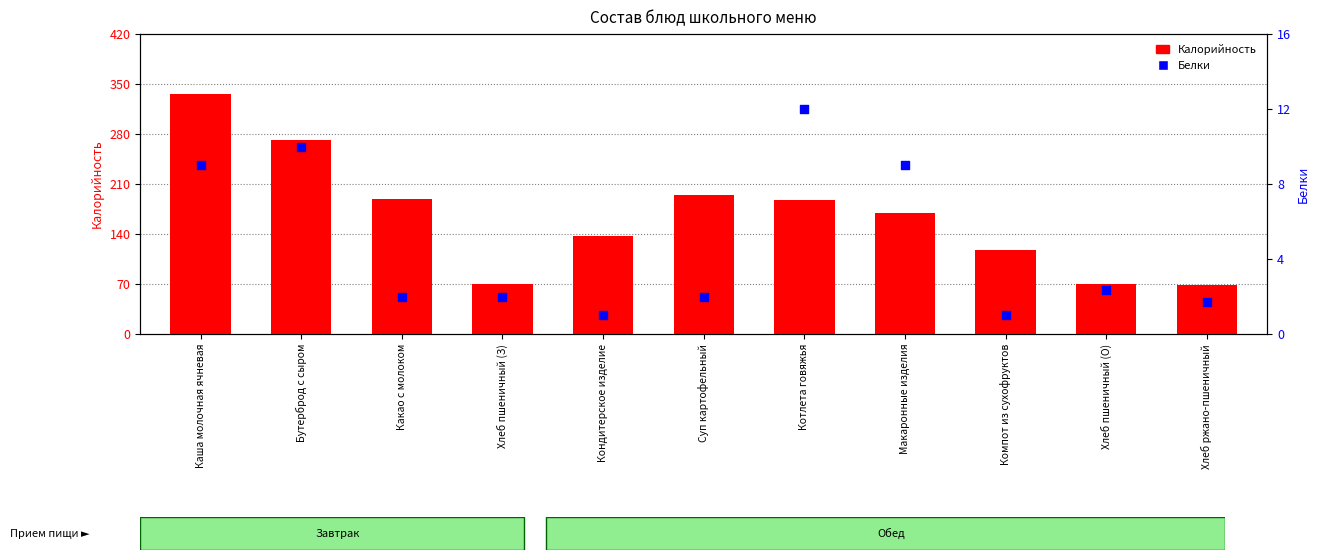

At which category is the sum across all series the highest?

Каша молочная ячневая